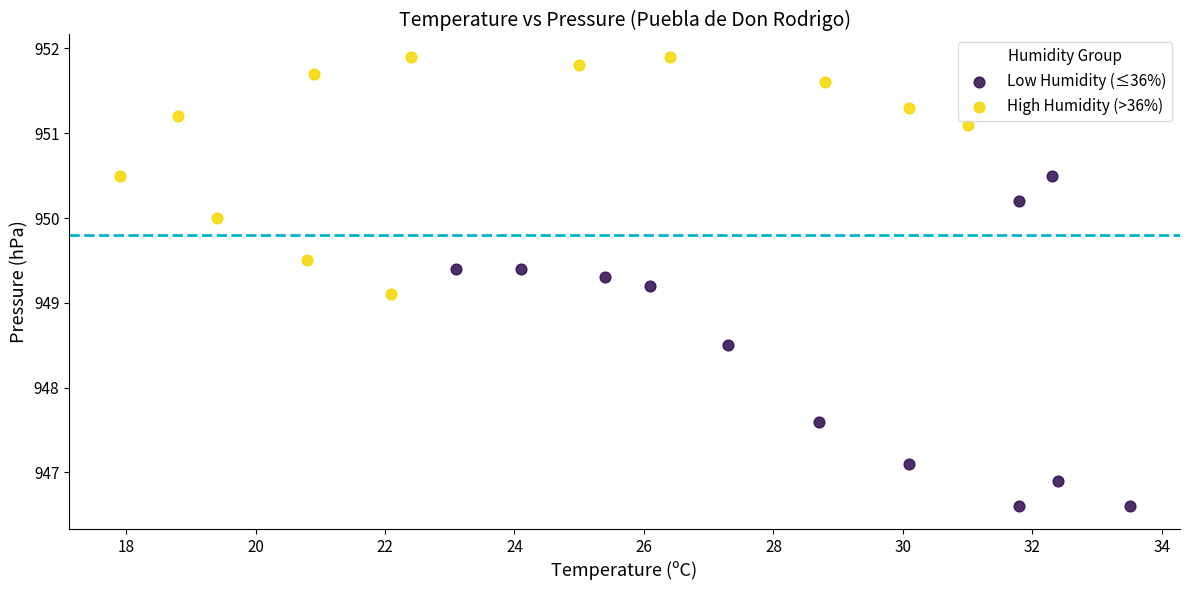

Which series has the largest Y range (max minus min)?

Low Humidity (≤36%)